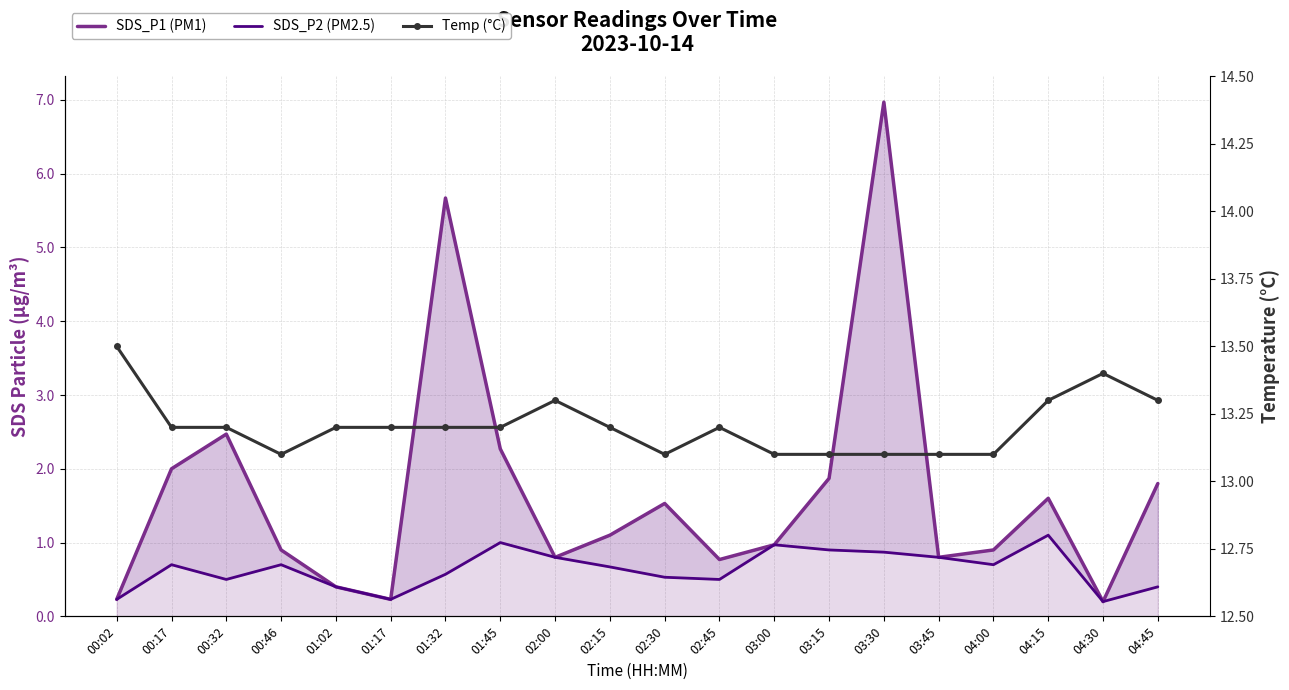

At which category is the sum across all series the highest?

03:30